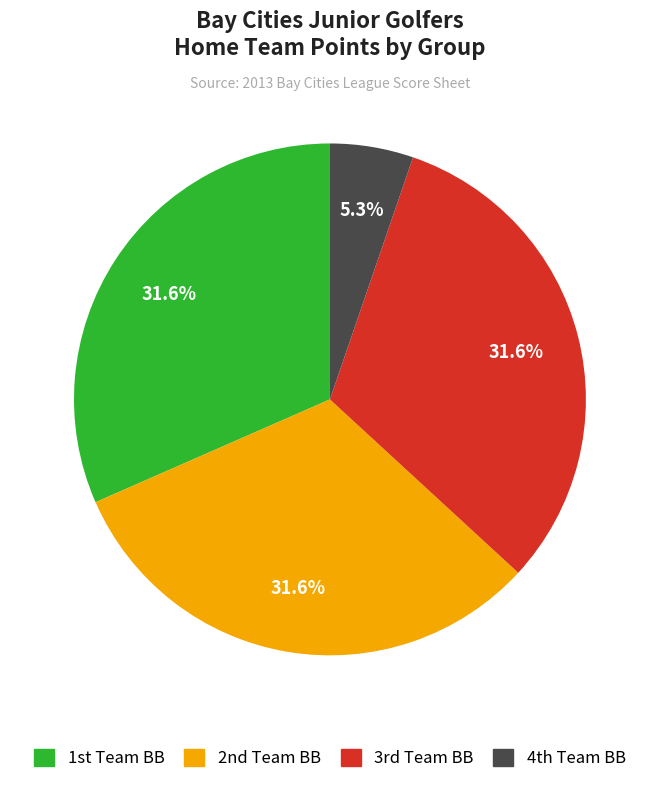

To the nearest percent, what is the difference between the largest and smallest slice percentages?

26%